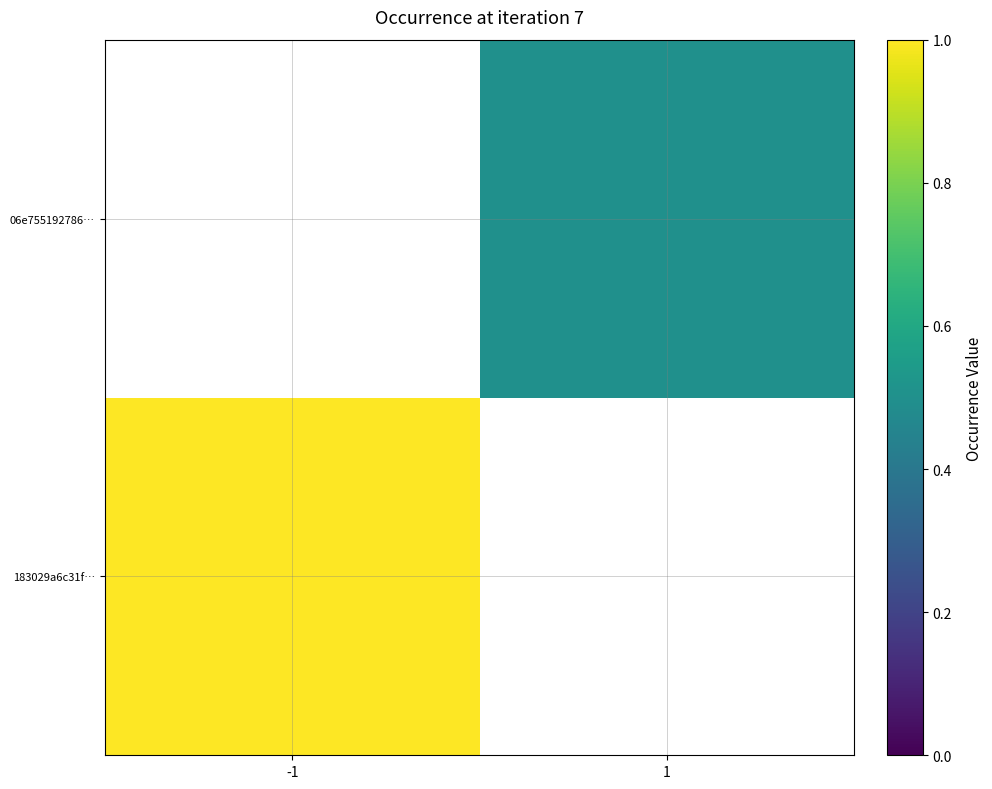

At which label is 183029a6c31f… closest to 1?

-1